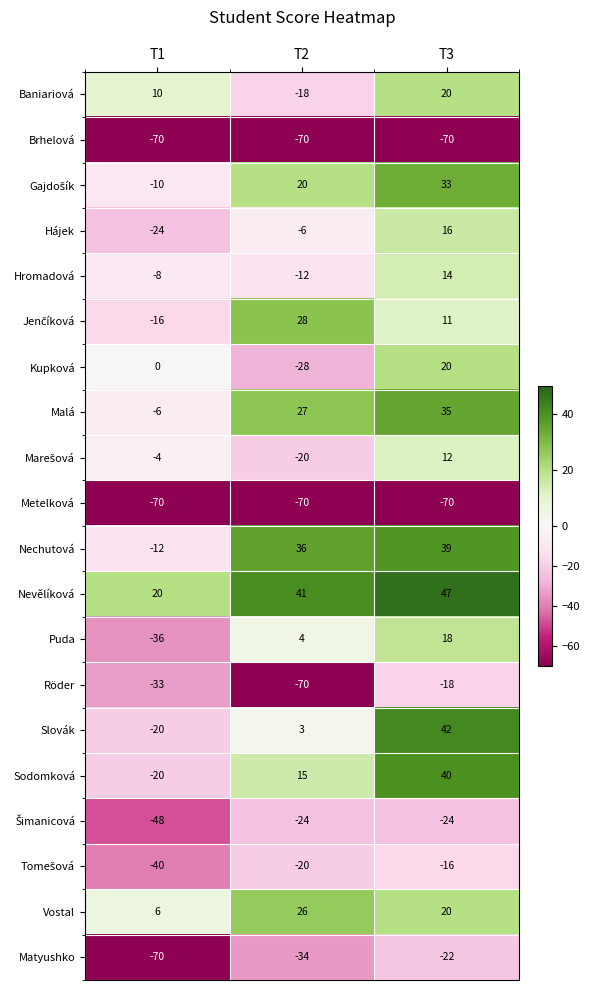

The Metelková series shows -70 at T3. True or false?

True